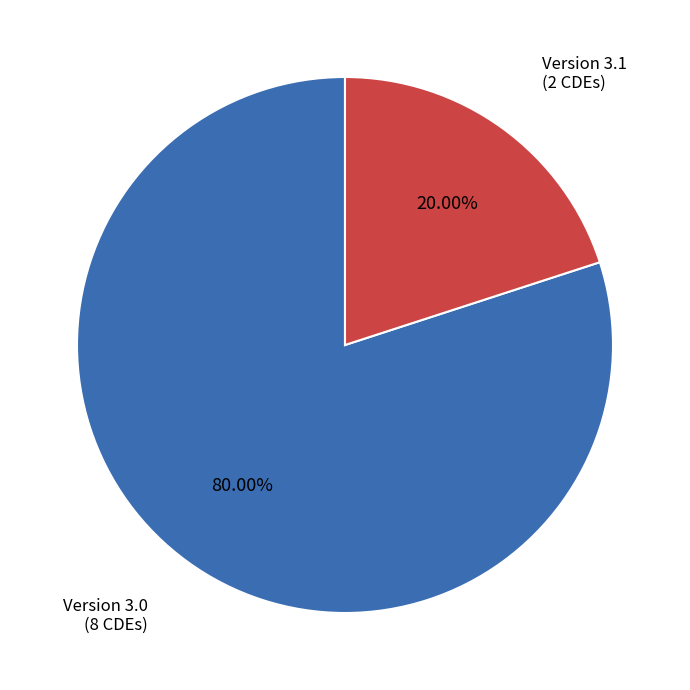

Is there any slice that represents more than half of the pie?

Yes